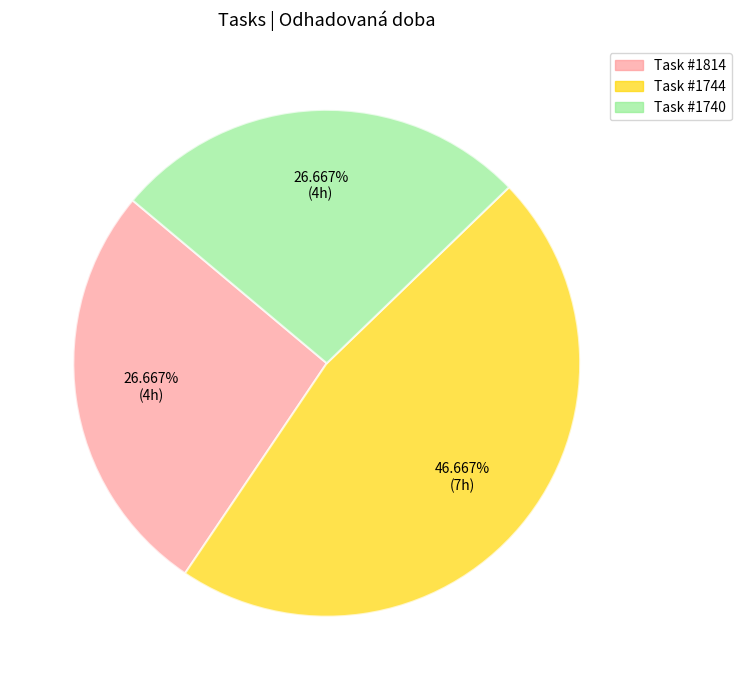

Is there a majority slice in this chart?

No